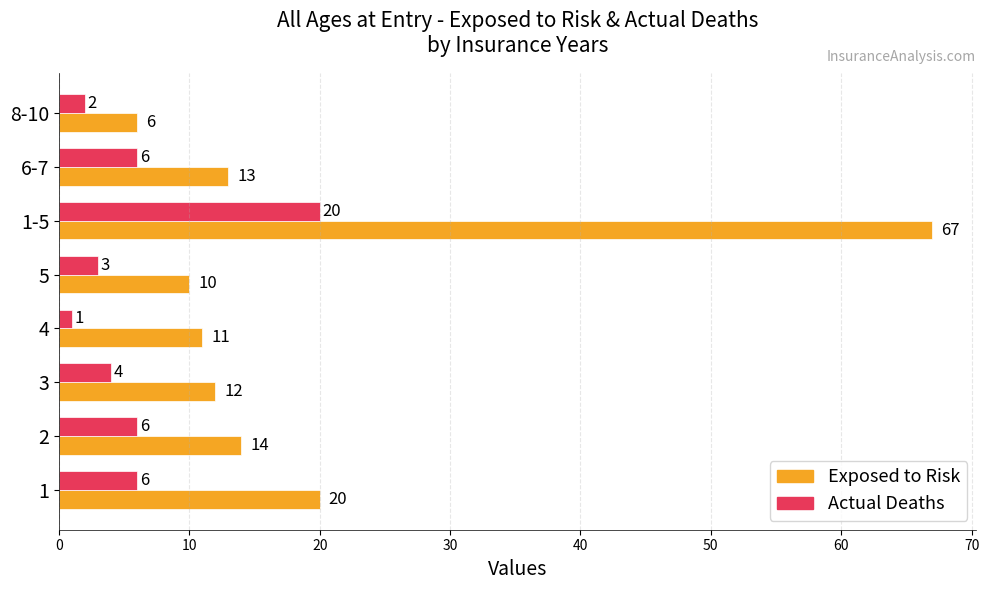

At which label does Exposed to Risk reach its peak?

1-5